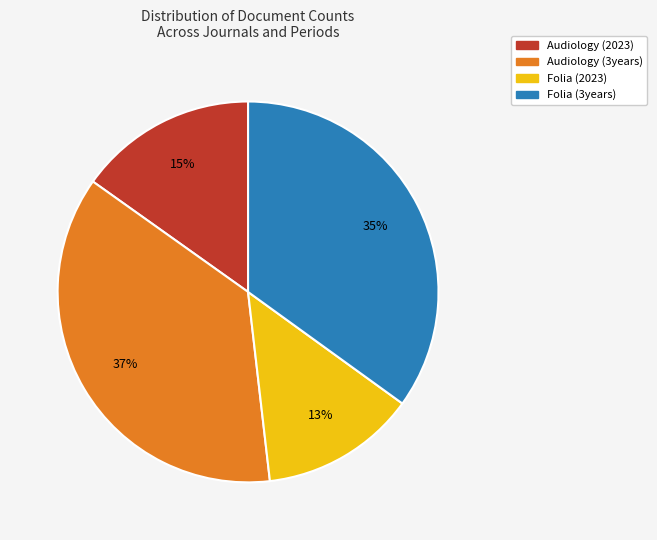

Is there a majority slice in this chart?

No